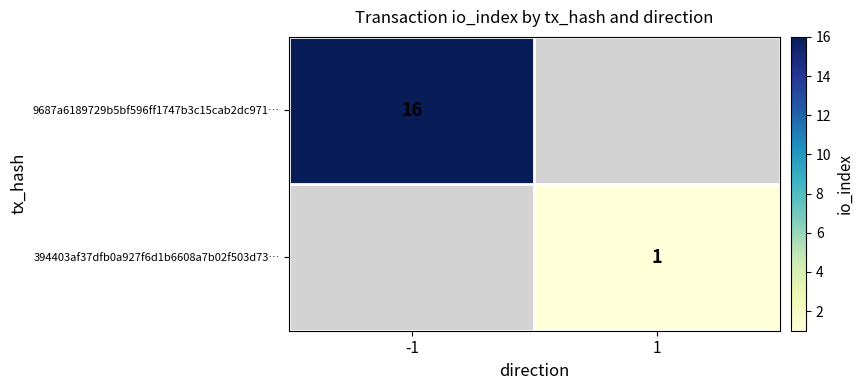

Is the value of 394403af37dfb0a927f6d1b6608a7b02f503d73… at 1 greater than the value of 9687a6189729b5bf596ff1747b3c15cab2dc971… at -1?

No